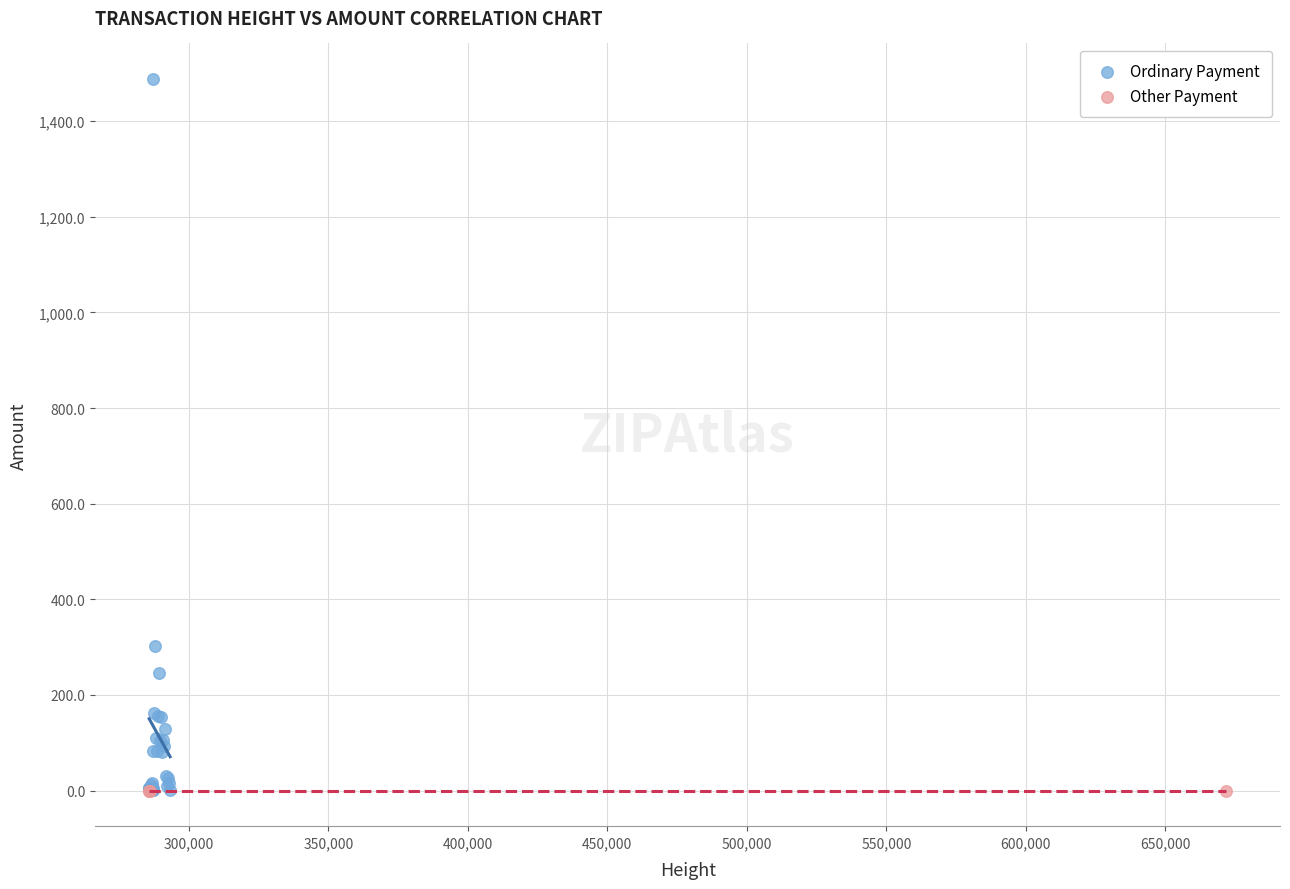

Which series has the largest Y range (max minus min)?

Ordinary Payment